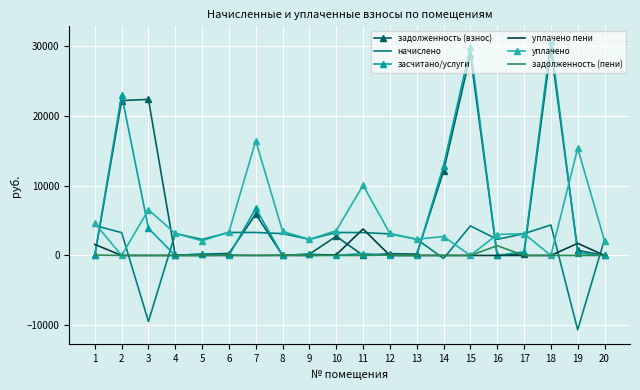

Reading left to right, list all the values displayed in this chart.

задолженность (взнос): 0.0	22181.0	22339.7	0.0	194.3	273.9	5916.8	0.5	191.8	2743.0	0.0	257.4	193.7	12059.2	28745.3	0.0	260.0	29645.3	728.0	0.2
начислено: 4282.0	3268.2	-9459.5	3151.2	2285.4	3291.6	3291.6	3127.8	2301.0	3291.6	3276.0	3088.8	2324.4	-437.4	4235.4	2301.0	3120.0	4368.0	-10647.8	2308.8
засчитано/услуги: 0.0	22998.0	3867.0	0.0	194.3	0.0	6739.7	0.0	191.8	6.5	273.0	0.0	0.8	12845.0	29804.2	0.0	519.5	30737.3	364.0	0.0
уплачено пени: 1578.2	0.0	0.0	0.0	0.0	0.3	0.0	0.0	0.0	91.6	3792.2	0.0	1.7	0.0	0.0	0.0	1.1	0.0	1735.8	0.0
уплачено: 4611.0	0.0	6544.5	3151.2	2097.9	3355.7	16422.9	3448.7	2300.9	3559.4	10052.8	3149.2	2326.2	2711.8	0.0	3000.0	3120.5	0.0	15357.4	2116.4
задолженность (пени): 61.9	0.0	0.0	0.0	0.0	64.0	0.0	59.6	0.0	0.0	0.0	60.4	0.0	0.0	0.0	1400.1	0.0	0.0	0.0	0.0